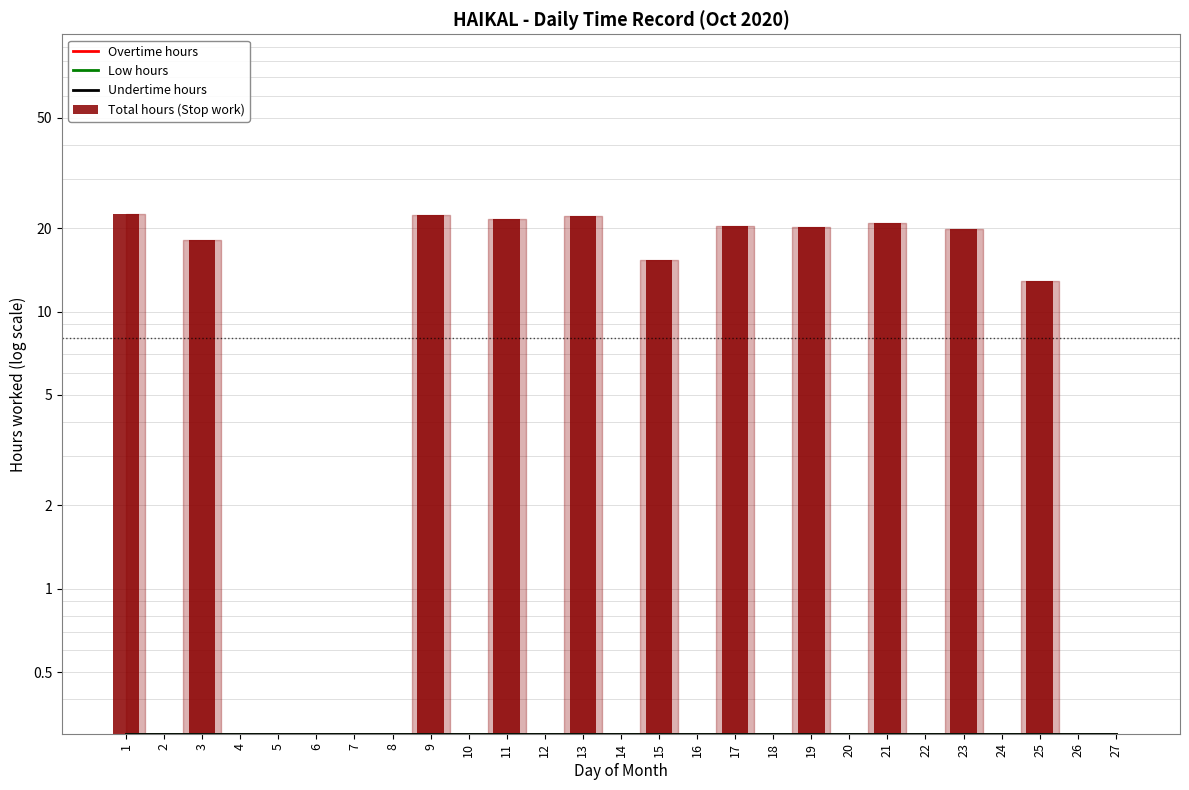

At which label does Overtime hours reach its minimum?

1